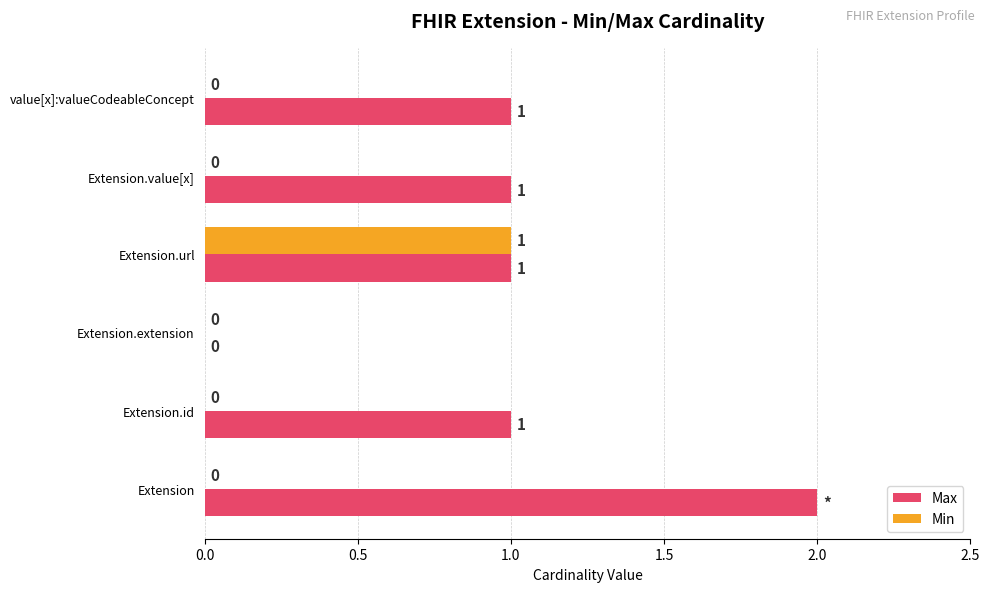

Which label corresponds to the largest value in the chart?

Extension